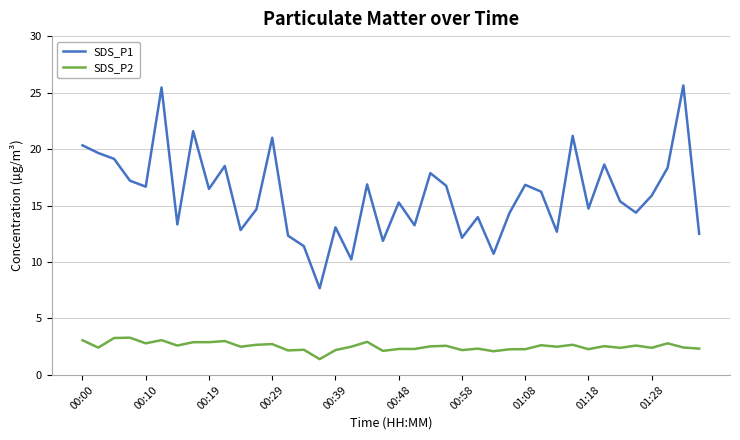

Which series has the largest range (max minus min)?

SDS_P1